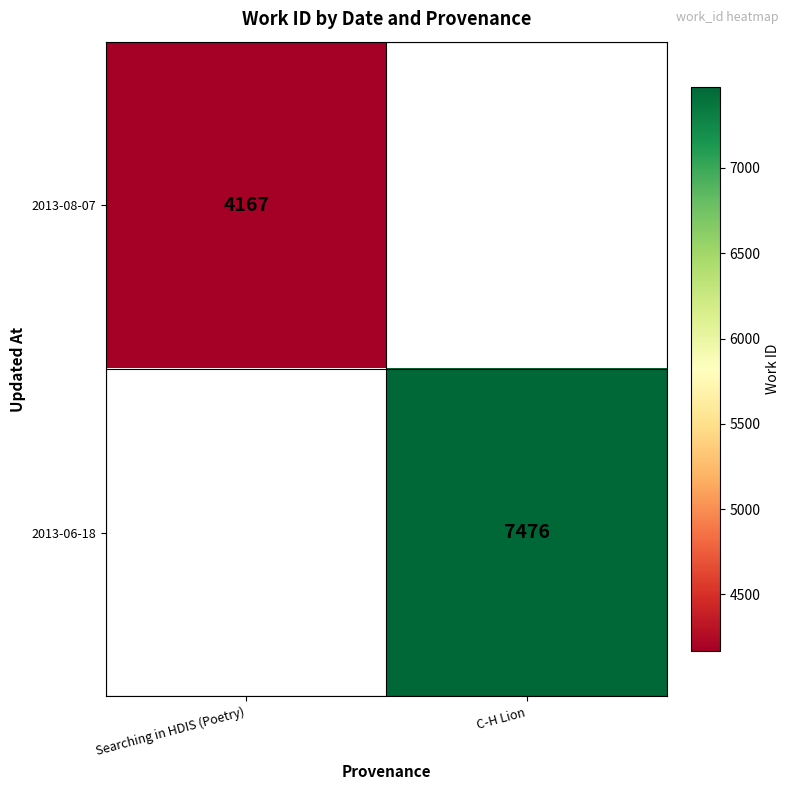

Which label corresponds to the smallest value in the chart?

Searching in HDIS (Poetry)